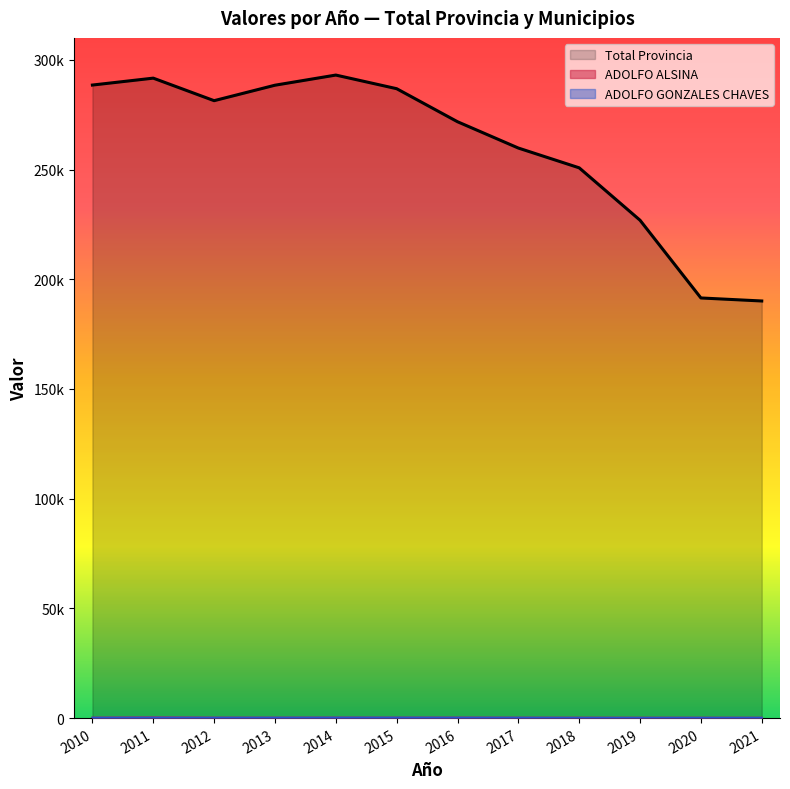

What is the difference between the second highest and minimum values in the ADOLFO GONZALES CHAVES series?

83